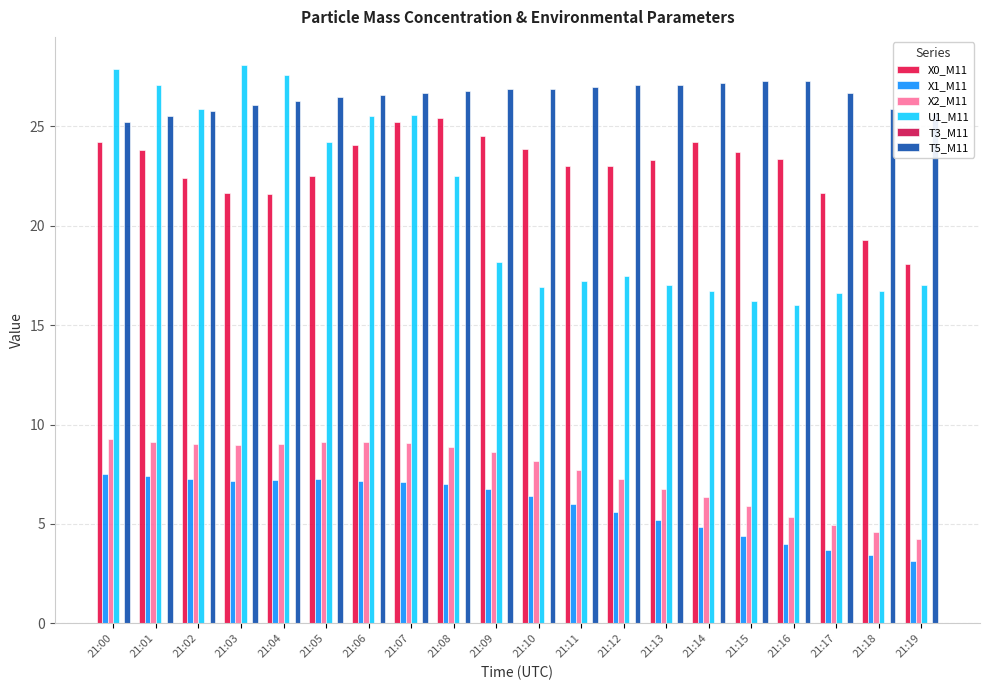

How many bars are there in total?

100